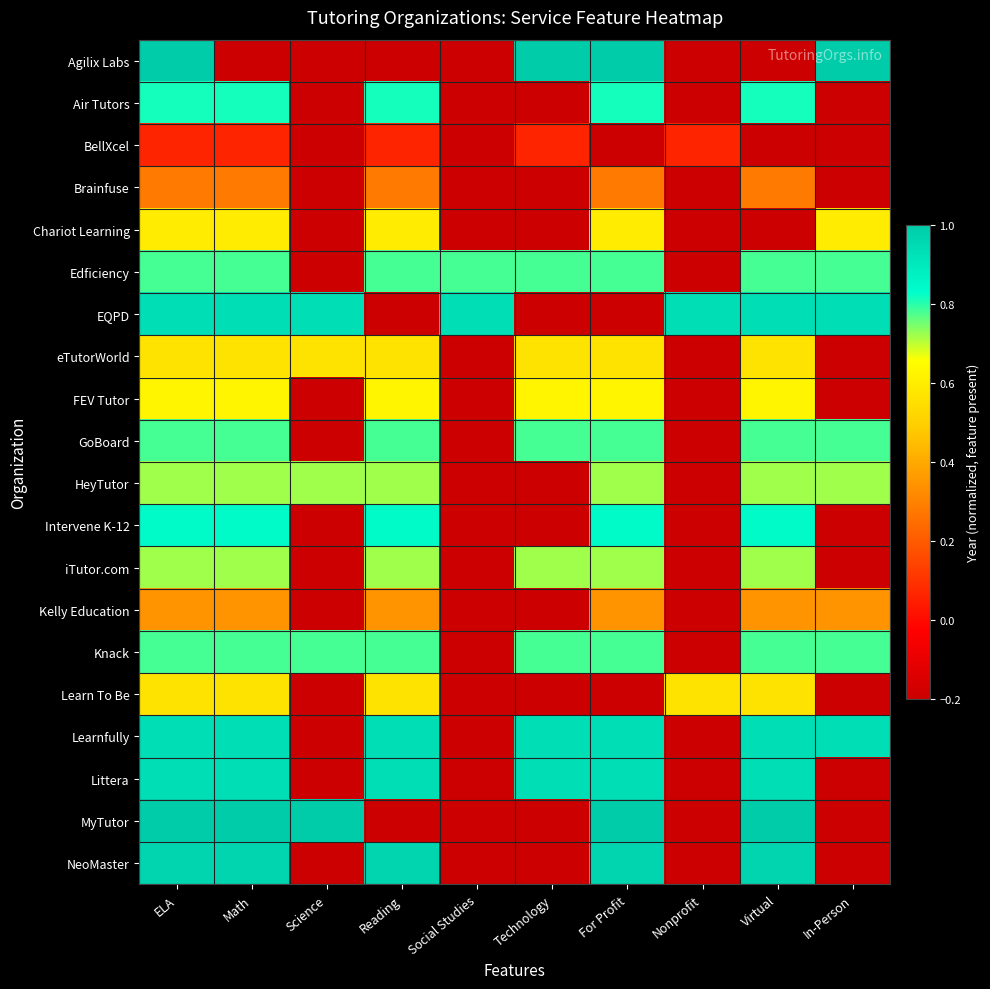

Which category has the highest value across all series?

ELA